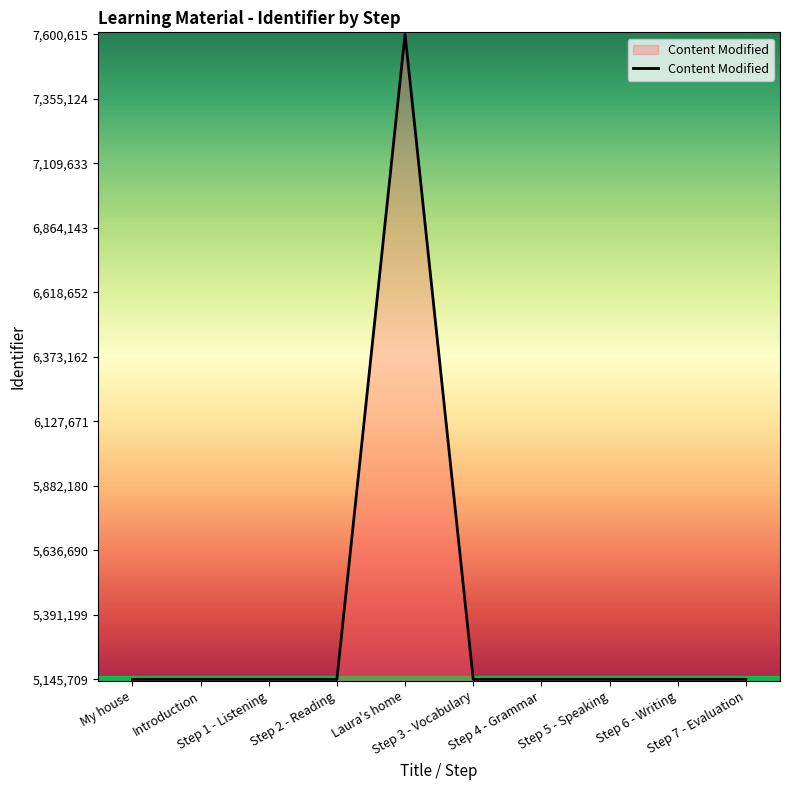

What is the difference between the maximum and minimum values?

2454906